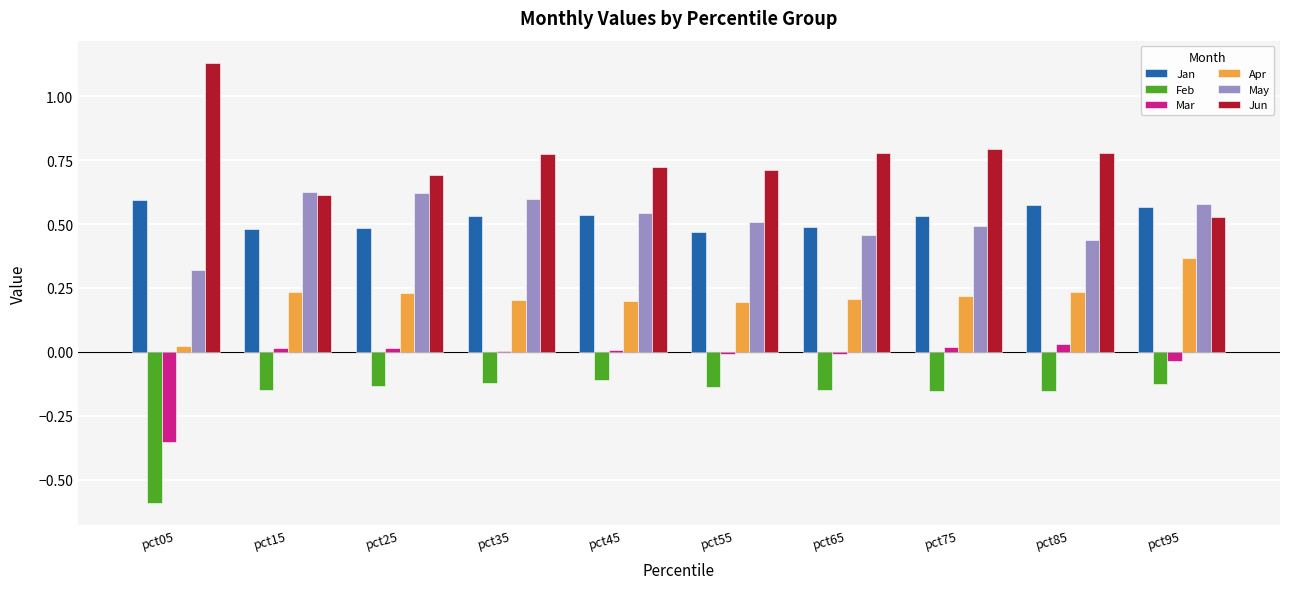

What are all the series names shown in the legend?

Jan, Feb, Mar, Apr, May, Jun